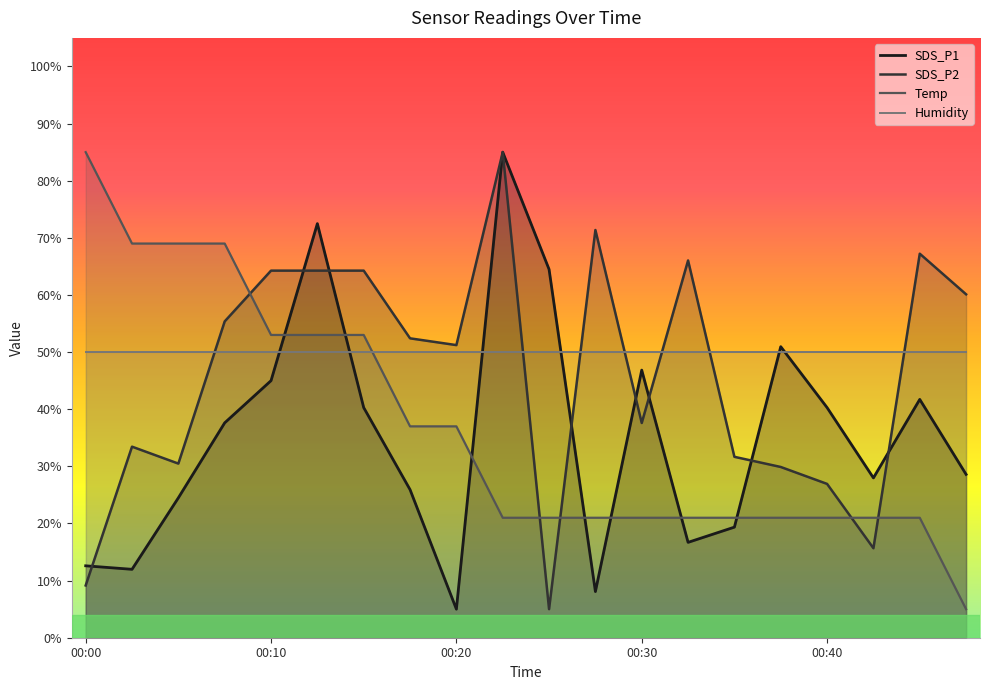

At which category is the sum across all series the highest?

9